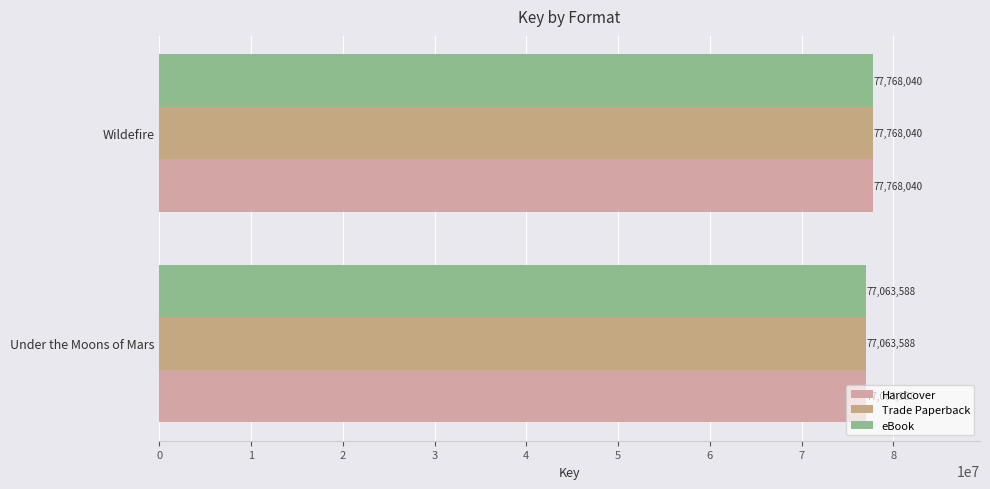

At which category does the chart reach its peak across all series?

Wildefire